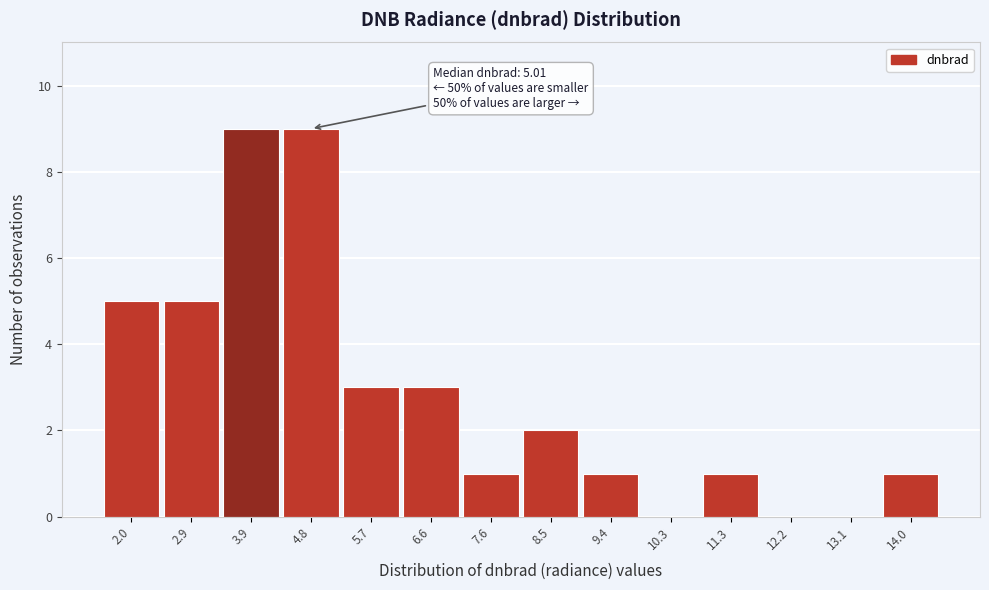

Reading left to right, transcribe all the data shown in this chart.

2.0=5	2.9=5	3.9=9	4.8=9	5.7=3	6.6=3	7.6=1	8.5=2	9.4=1	10.3=0	11.3=1	12.2=0	13.1=0	14.0=1